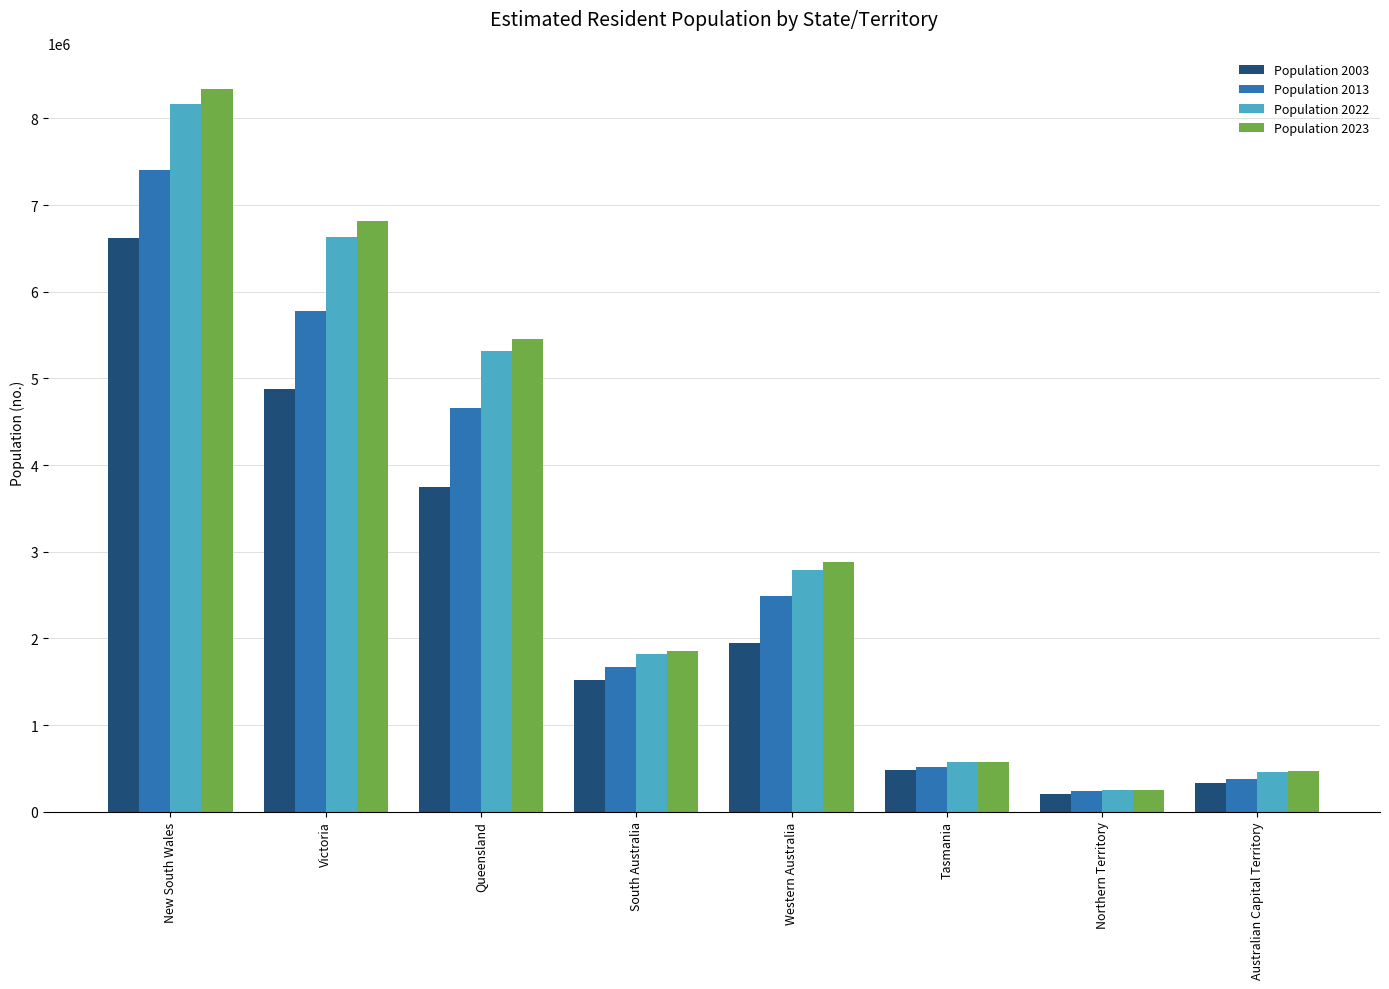

Which category has the lowest value in the Population 2022 series?

Northern Territory